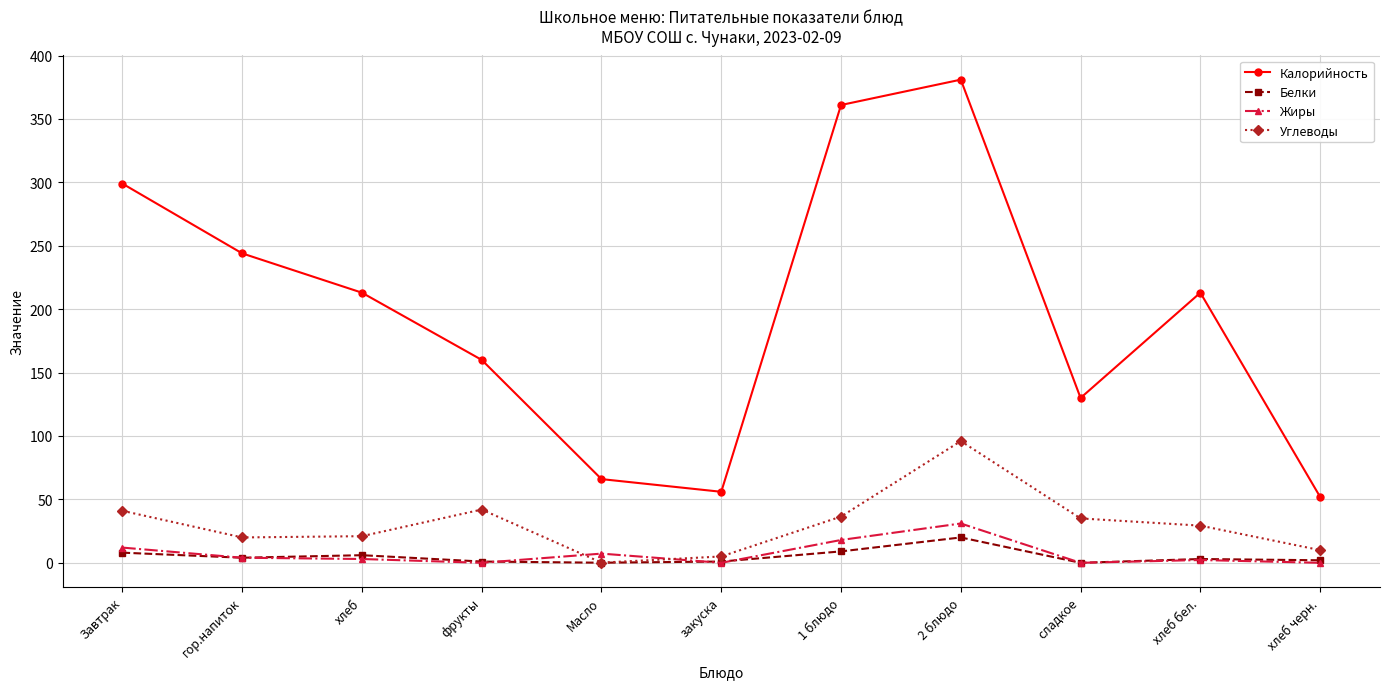

Count the number of data series in this chart.

4